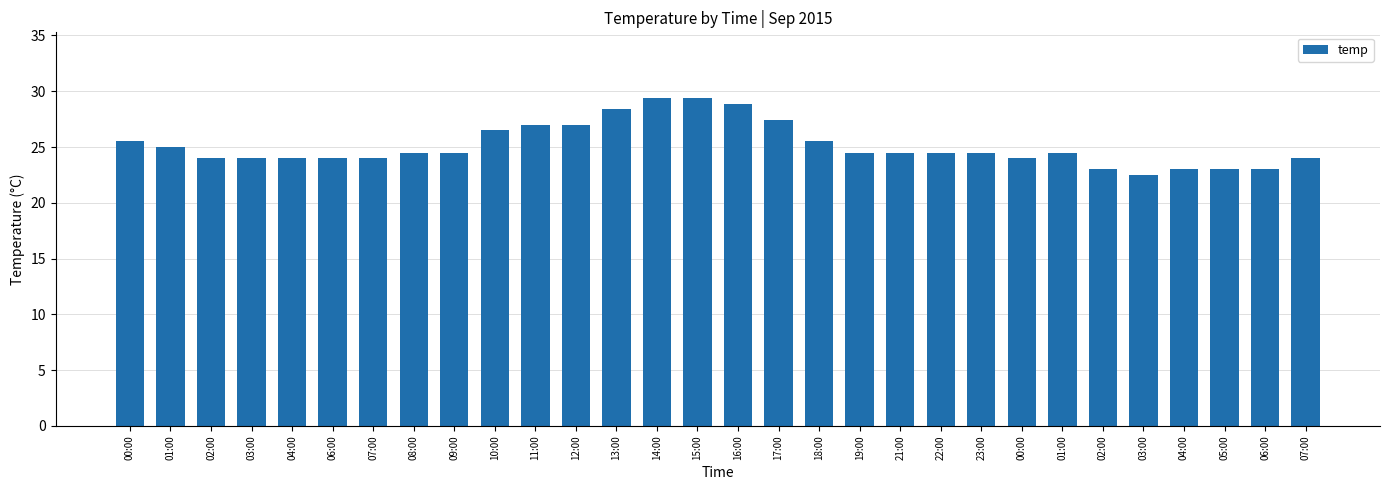

What is the ratio of the value at 12:00 to the value at 13:00?

1.0